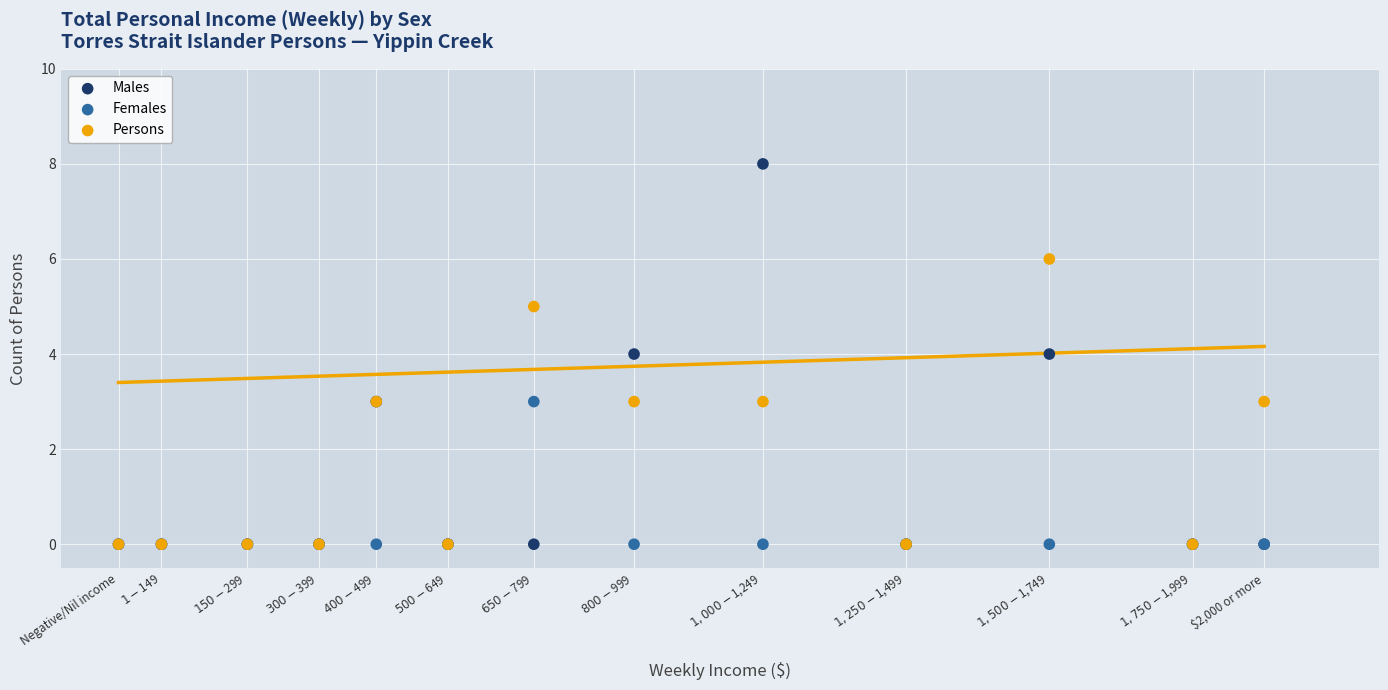

Which series contains the highest Y value?

Males